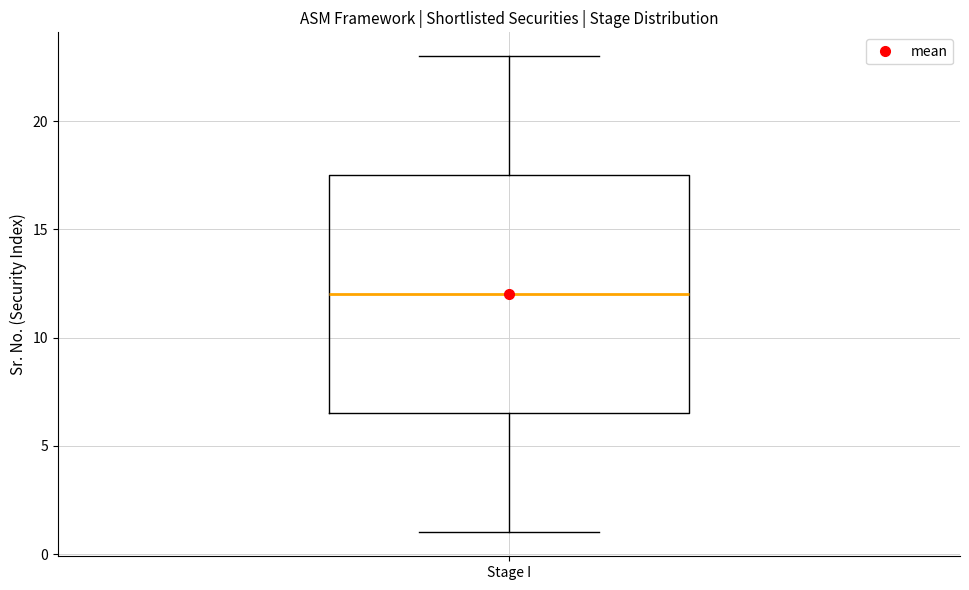

Where does the upper whisker of the box for Stage I end on the y-axis? The values are not printed on the chart, so give them approximately, as read against the axis.

23.0